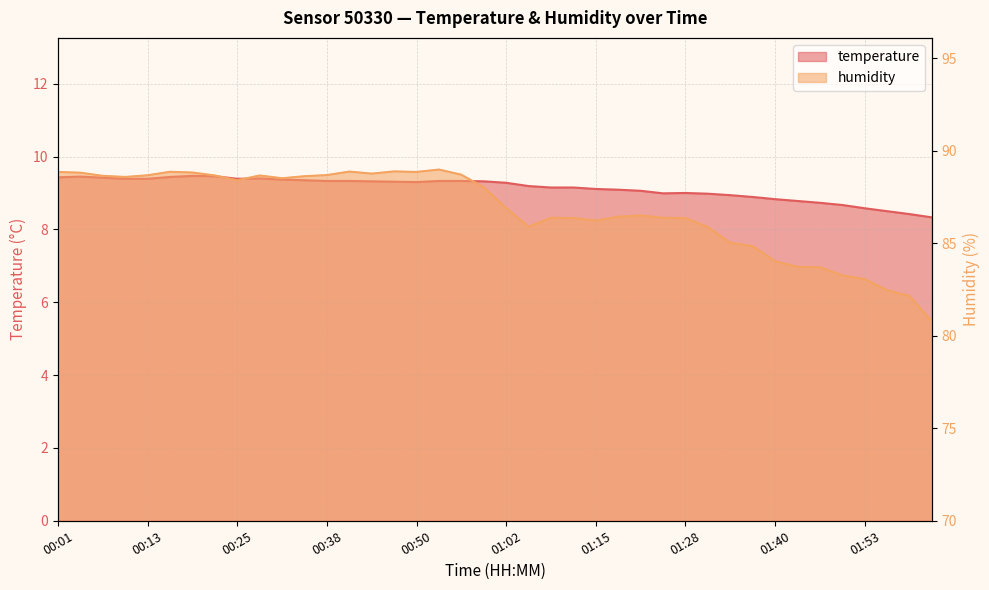

True or false: humidity and temperature intersect in this chart.

False